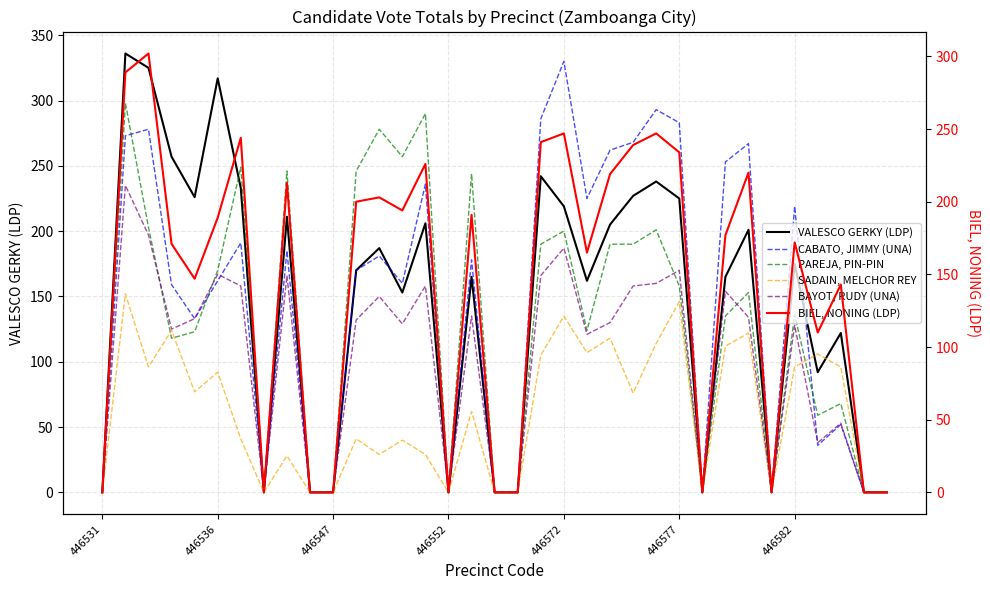

Is it true that BIEL, NONING (LDP) equals 132 at 8?

False